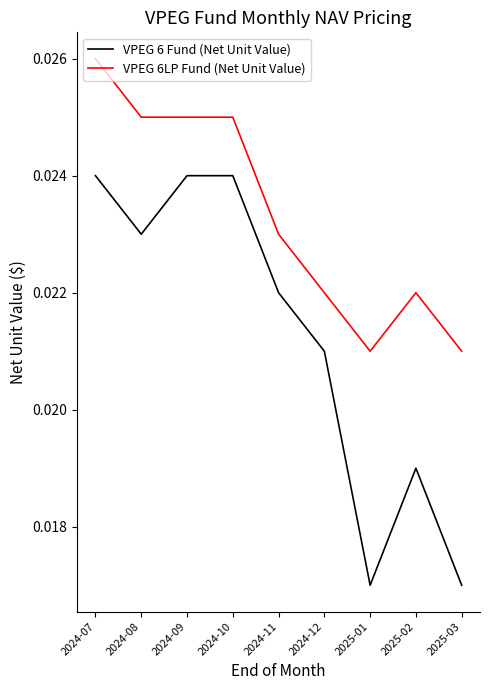

True or false: VPEG 6 Fund (Net Unit Value) and VPEG 6LP Fund (Net Unit Value) intersect in this chart.

False